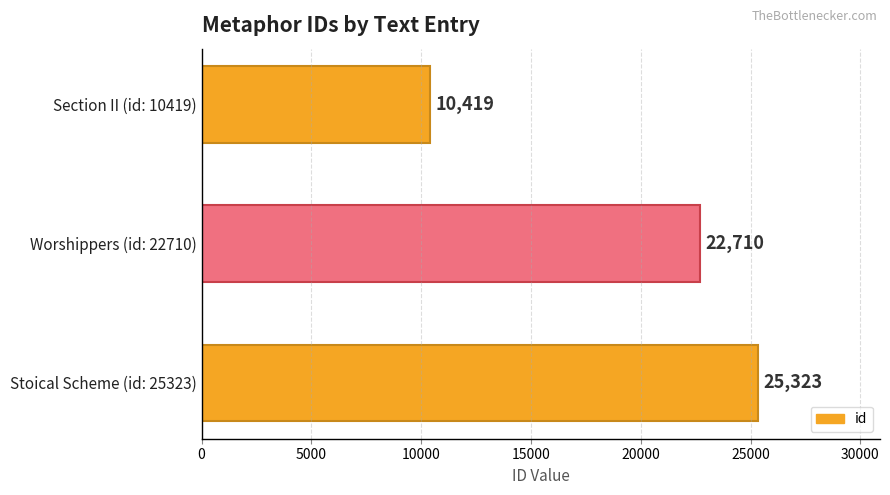

What is the maximum value shown in the chart?

25323